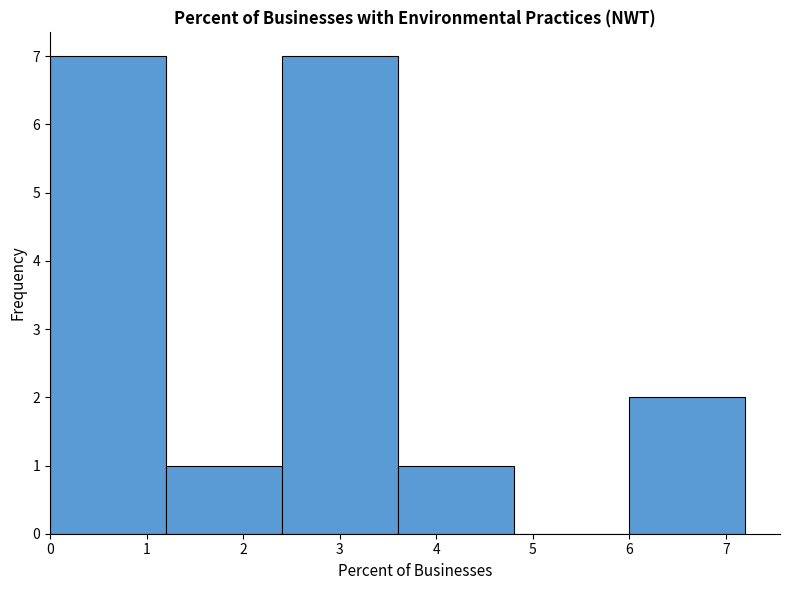

Reading left to right, list every bar in this chart as the range it spans on the x-axis followed by its height. The values are not printed on the chart, so give them approximately, as read against the axis.

0.0 to 1.2: 7
1.2 to 2.4: 1
2.4 to 3.6: 7
3.6 to 4.8: 1
4.8 to 6.0: 0
6.0 to 7.2: 2